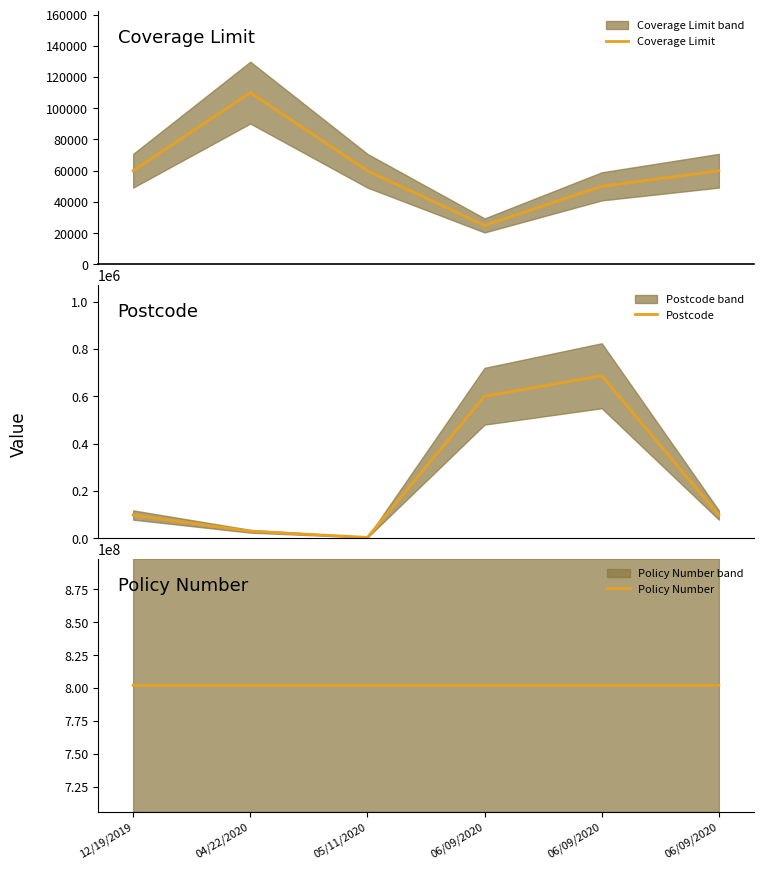

List the series in order of their peak value, highest first.

Policy Number, Postcode, Coverage Limit